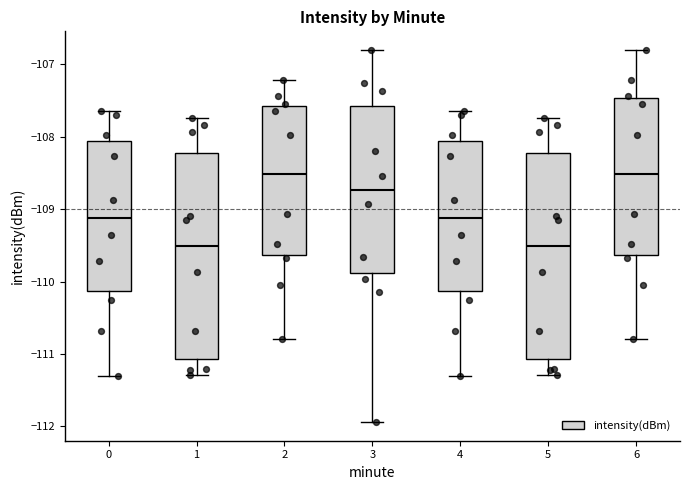

Reading left to right, transcribe this box plot: for each box, give where its median line is, the range the box spans, and where its two whiskers end, as read against the y-axis. The values are not printed on the chart, so give them approximately, as read against the axis.

0: median -109.1, box -110.1 to -108.1, whiskers -111.3 to -107.6
1: median -109.5, box -111.1 to -108.2, whiskers -111.3 to -107.7
2: median -108.5, box -109.6 to -107.6, whiskers -110.8 to -107.2
3: median -108.7, box -109.9 to -107.6, whiskers -111.9 to -106.8
4: median -109.1, box -110.1 to -108.1, whiskers -111.3 to -107.6
5: median -109.5, box -111.1 to -108.2, whiskers -111.3 to -107.7
6: median -108.5, box -109.6 to -107.5, whiskers -110.8 to -106.8